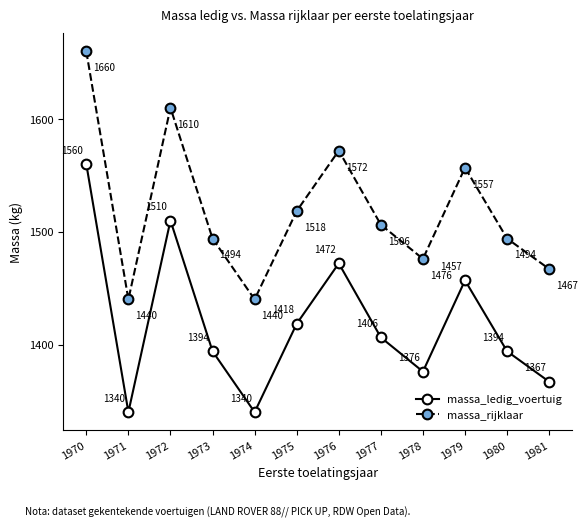

How many interior local valleys does the massa_rijklaar series have?

3